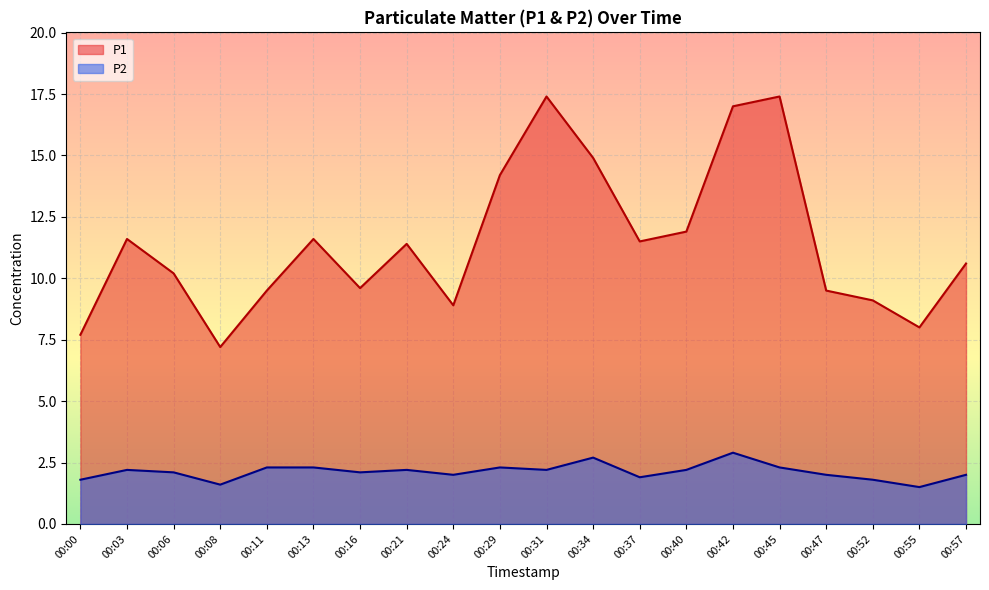

Reading left to right, transcribe all the data shown in this chart.

P1: 00:00=7.7	00:03=11.6	00:06=10.2	00:08=7.2	00:11=9.5	00:13=11.6	00:16=9.6	00:21=11.4	00:24=8.9	00:29=14.2	00:31=17.4	00:34=14.9	00:37=11.5	00:40=11.9	00:42=17.0	00:45=17.4	00:47=9.5	00:52=9.1	00:55=8.0	00:57=10.6
P2: 00:00=1.8	00:03=2.2	00:06=2.1	00:08=1.6	00:11=2.3	00:13=2.3	00:16=2.1	00:21=2.2	00:24=2.0	00:29=2.3	00:31=2.2	00:34=2.7	00:37=1.9	00:40=2.2	00:42=2.9	00:45=2.3	00:47=2.0	00:52=1.8	00:55=1.5	00:57=2.0